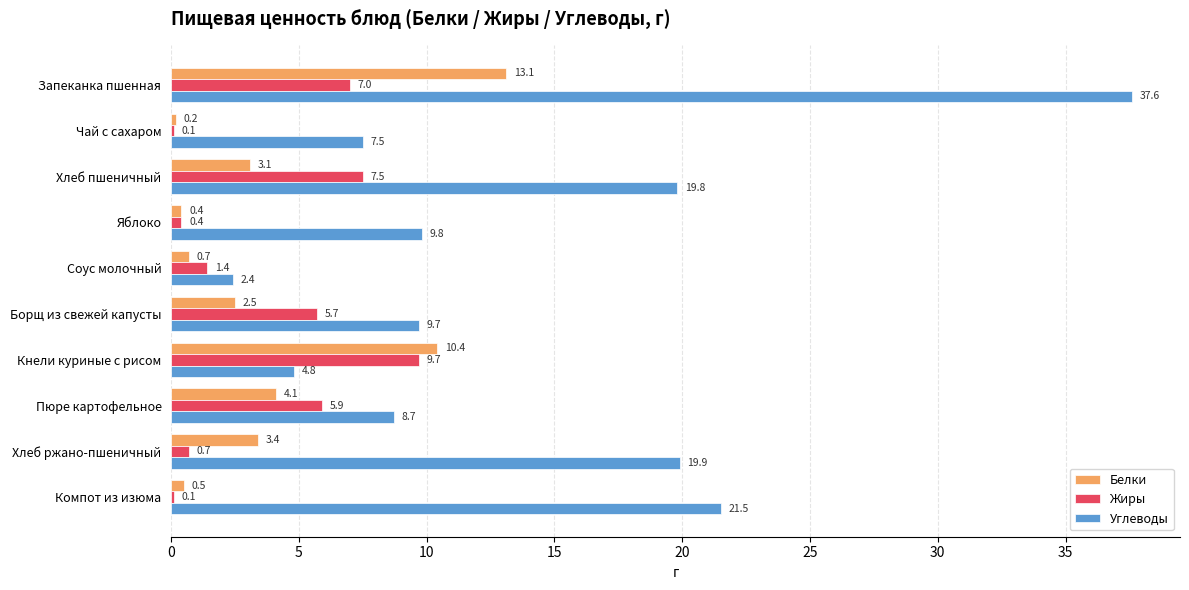

What is the total value across all series at Пюре картофельное?

18.7